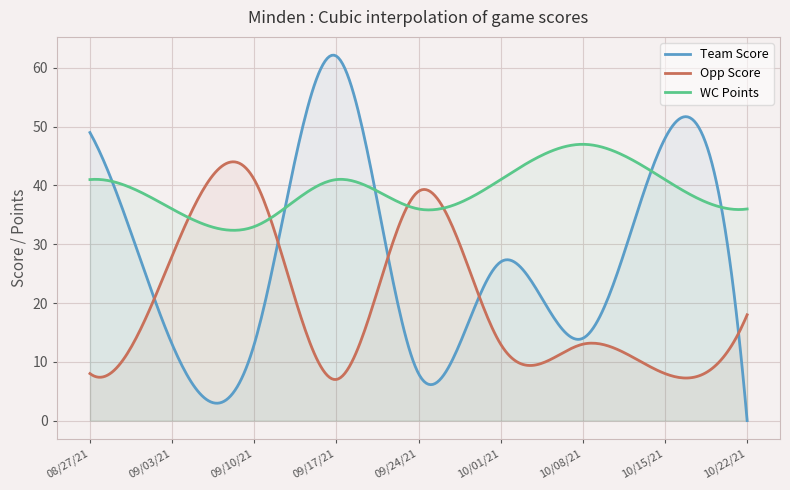

What is the difference between the highest and lowest values at 09/03/21?

23